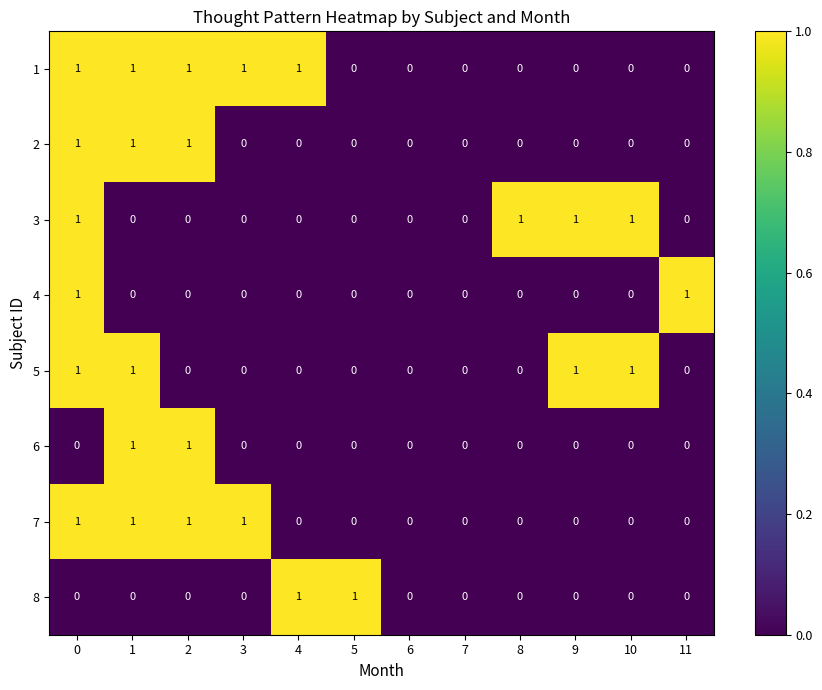

The value of 3 at 9 is 1. True or false?

True